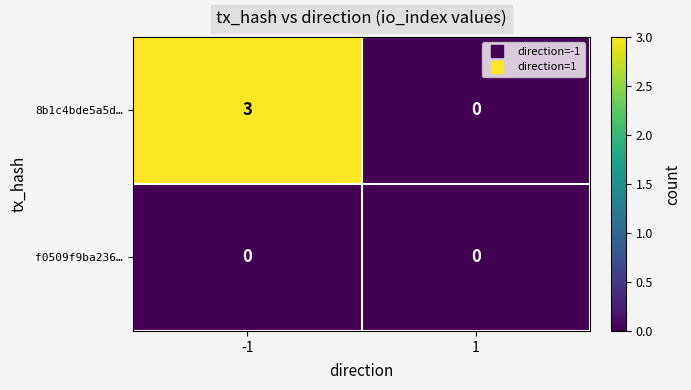

Count the number of categories in the chart.

2